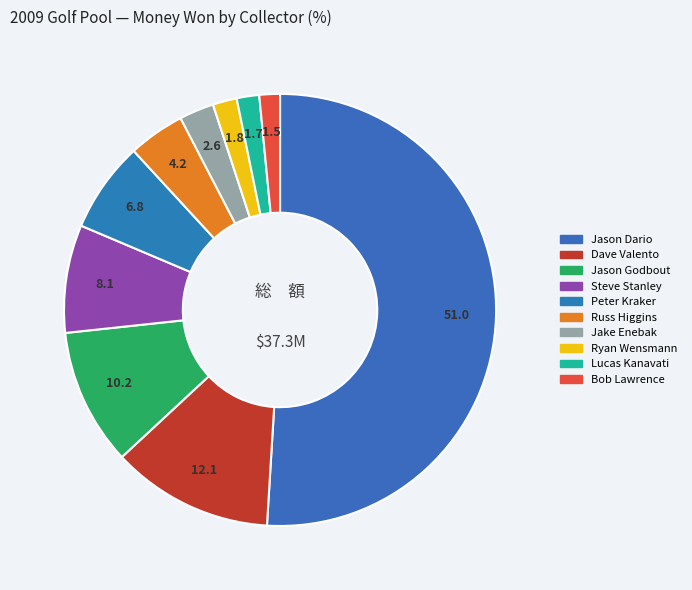

How many slices are in this pie chart?

10